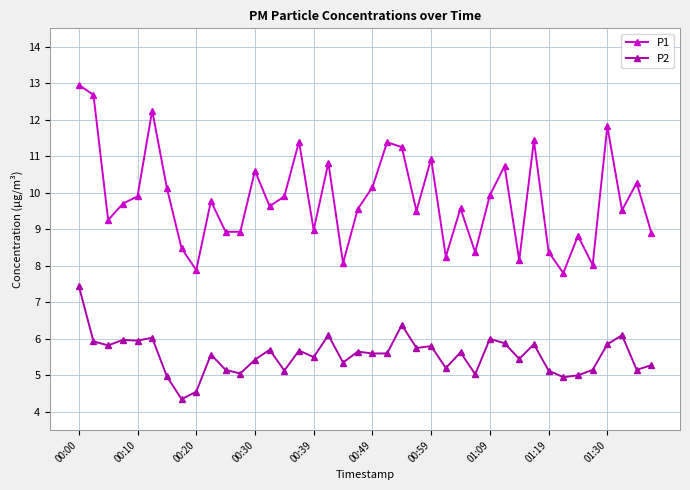

What is the value of the P2 point at the 40th from the left?

5.3